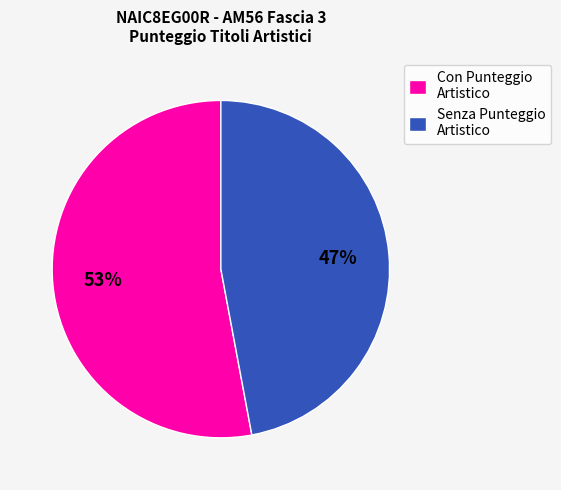

What percentage is the Senza Punteggio Artistico slice, to the nearest percent?

47%